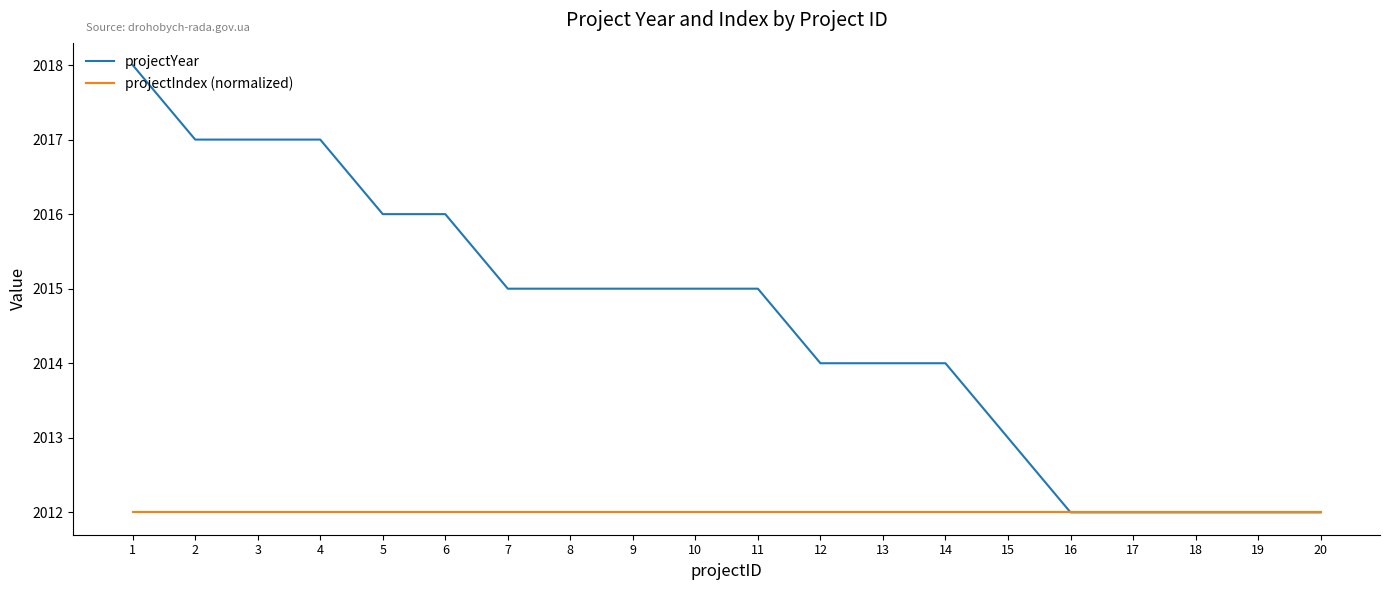

Which series has the largest total across all categories?

projectYear